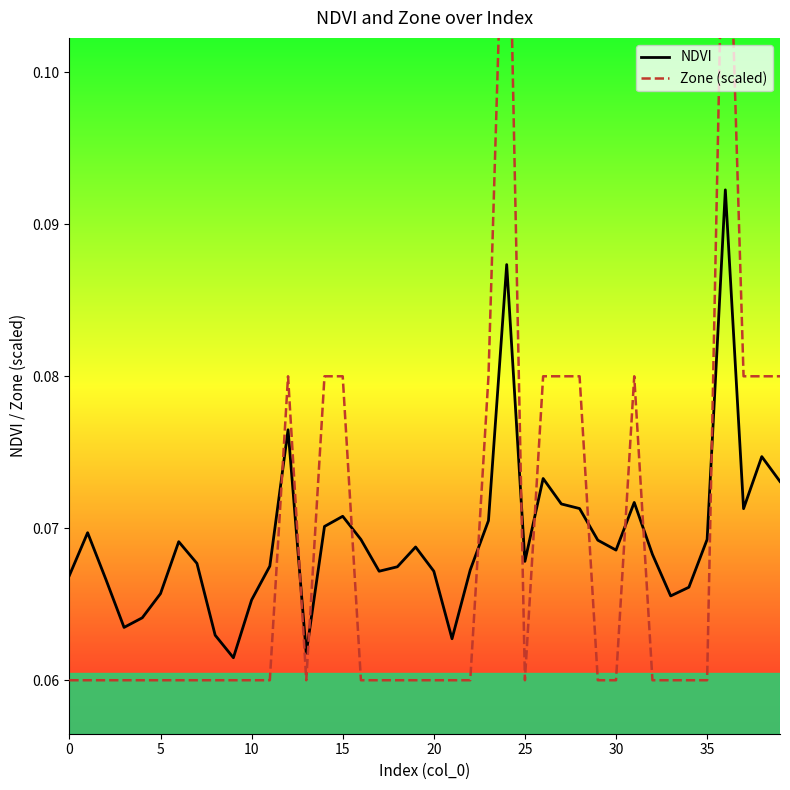

Is it true that NDVI equals 0.0 at 10?

False